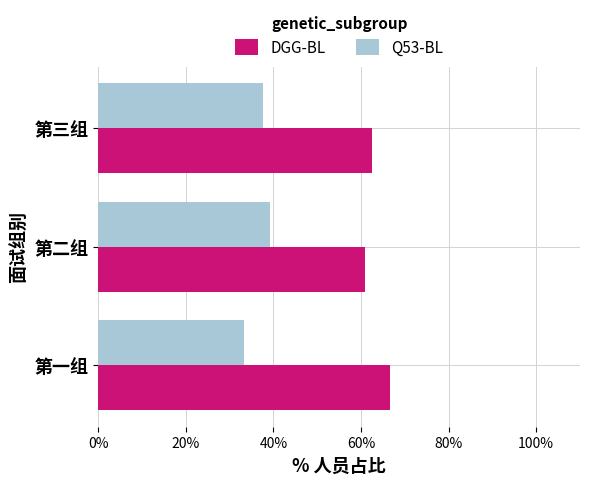

Rank the series by their maximum value, from lowest to highest.

Q53-BL, DGG-BL